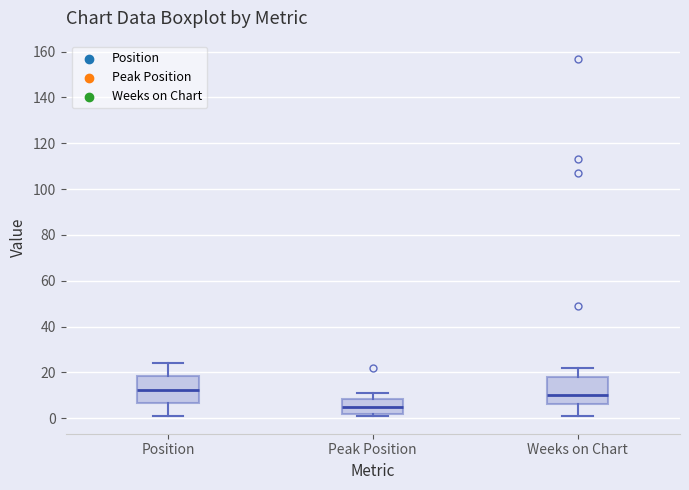

Where does the upper whisker of the box for Peak Position end on the y-axis? The values are not printed on the chart, so give them approximately, as read against the axis.

12